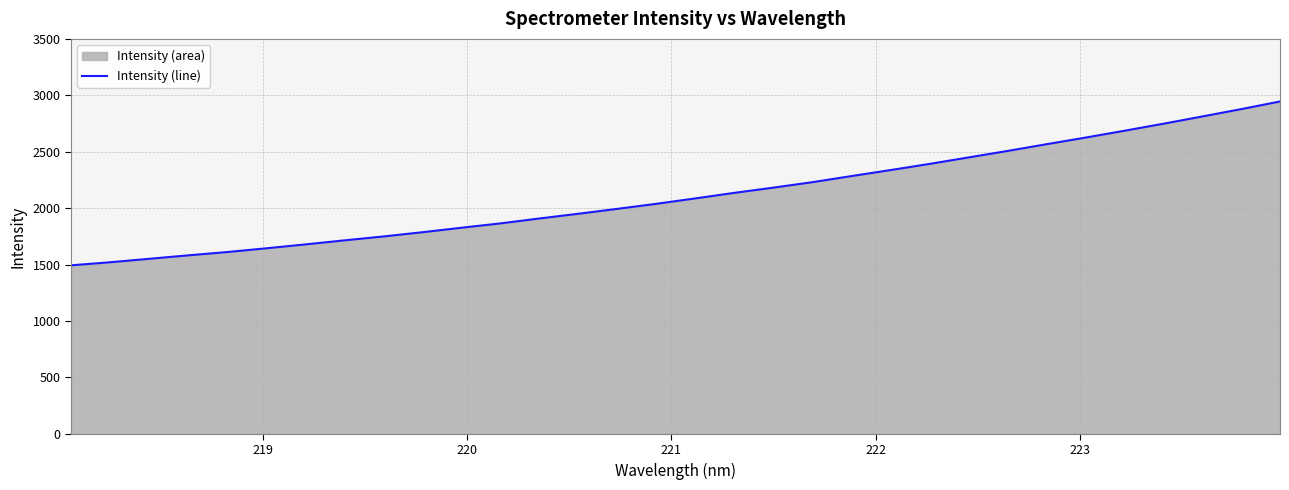

What is the minimum value shown in the chart?

1493.1